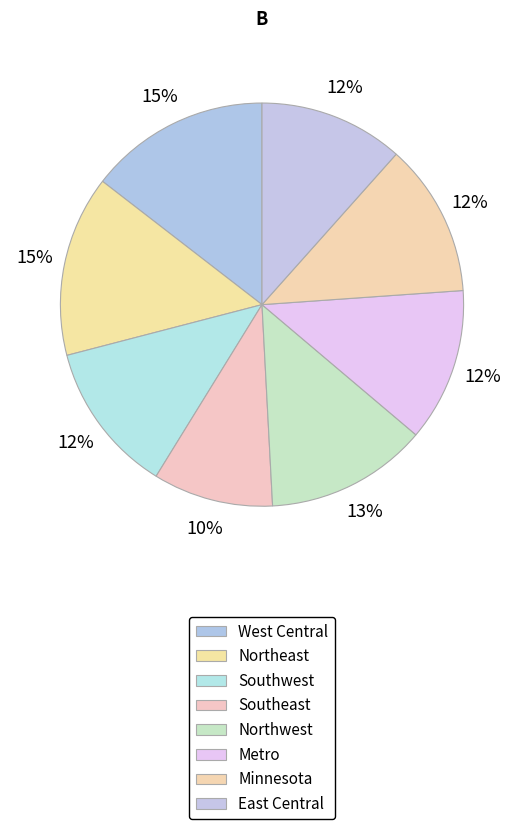

To the nearest percent, what portion does Northeast represent?

15%